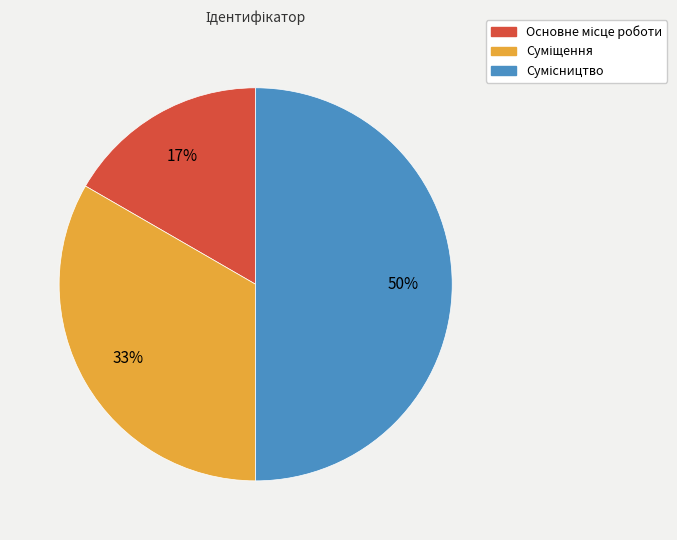

To the nearest percent, what is the difference between the largest and smallest slice percentages?

33%